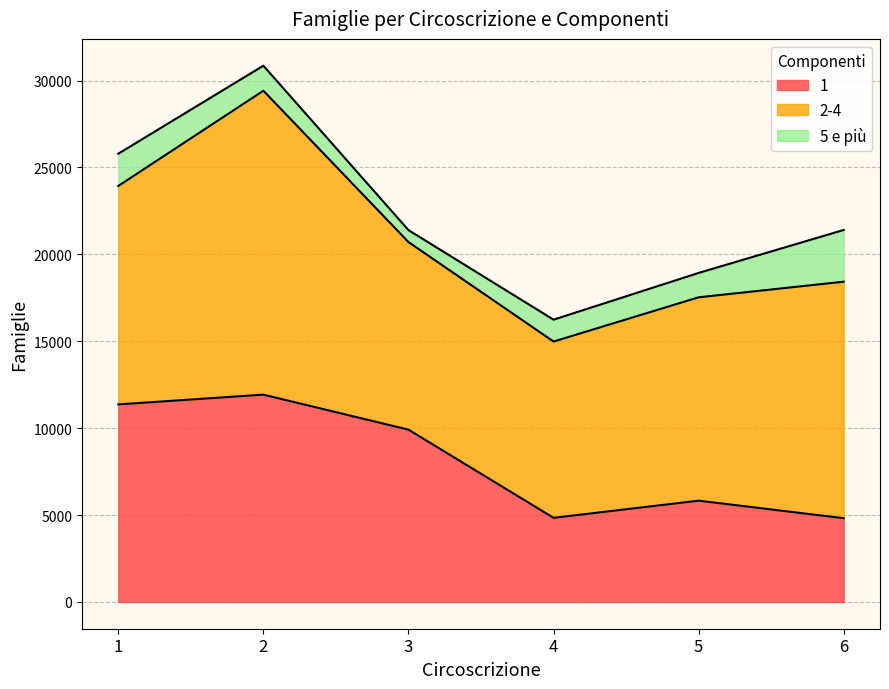

Where is the first local minimum for 2-4?

4